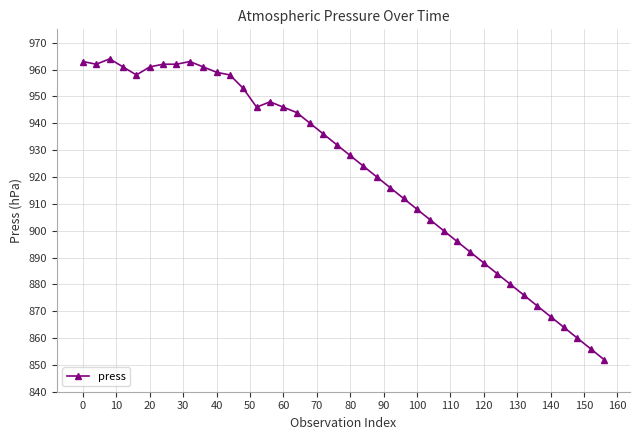

True or false: the data has more than 1 interior local peaks.

True